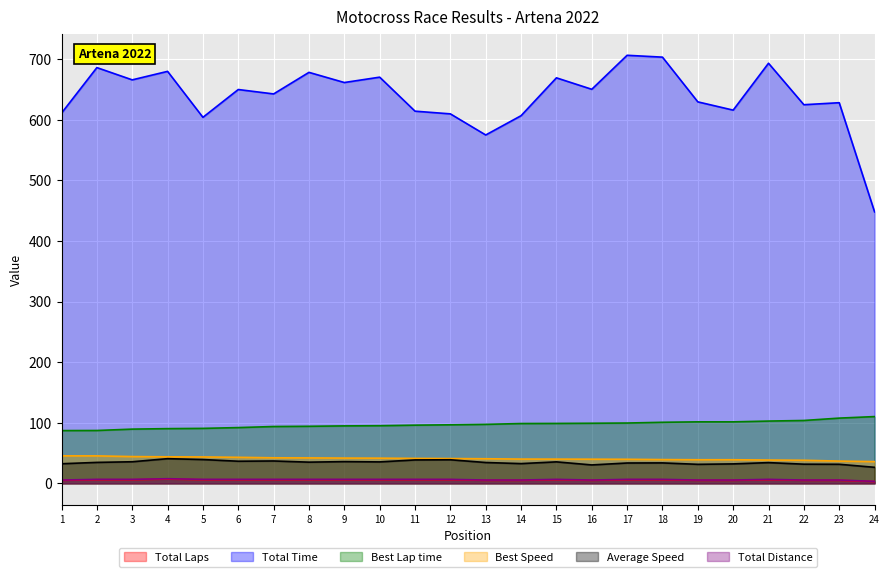

What is the difference between the maximum and minimum values in the Total Time series?

258.5